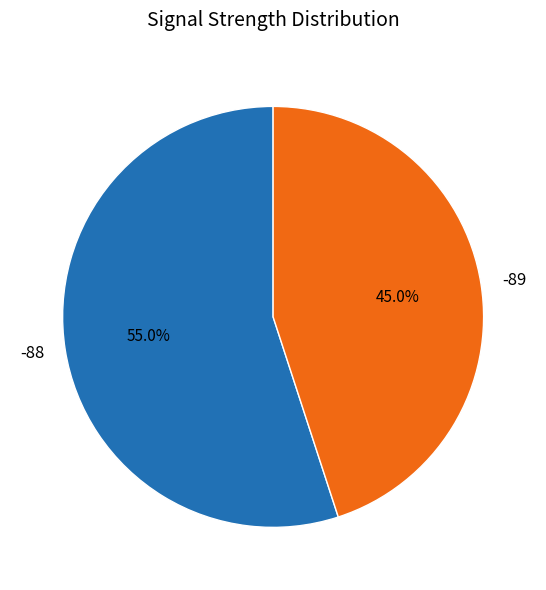

Which category has the smallest portion of the pie?

-89